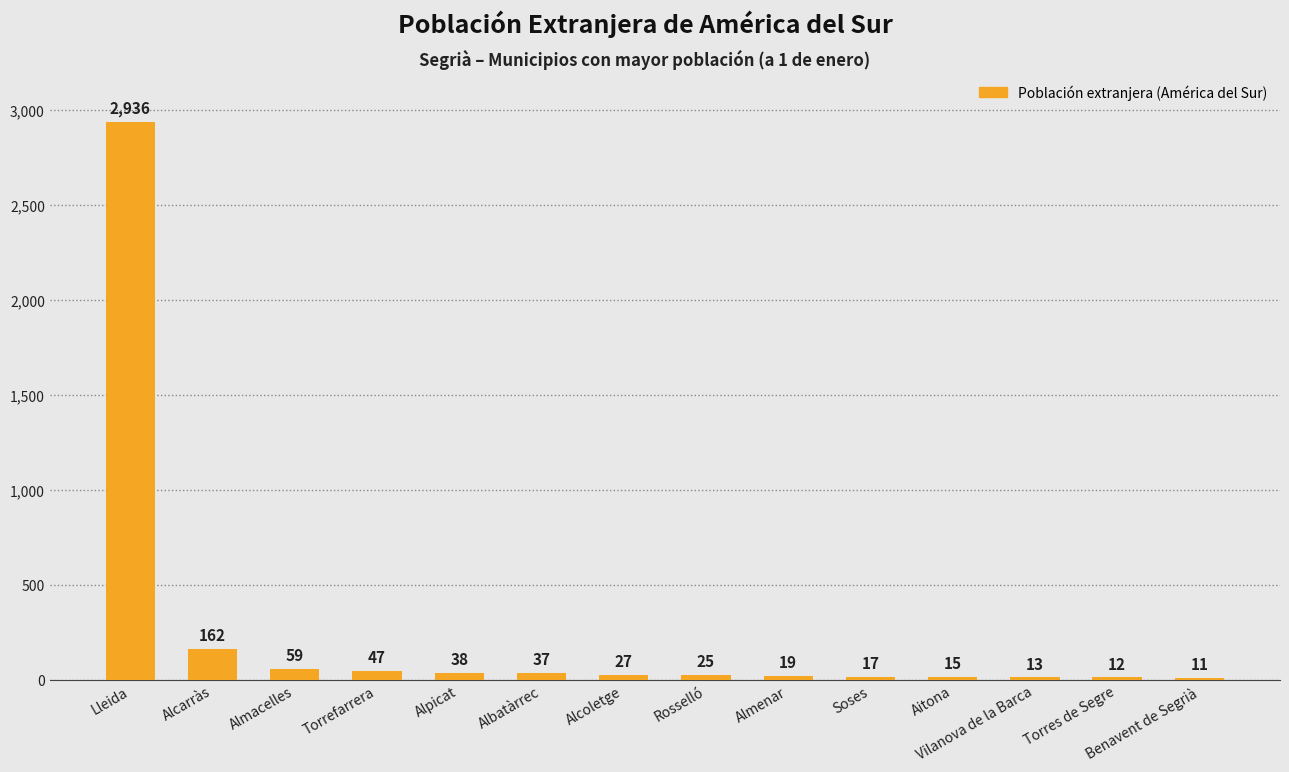

At which category does the chart reach its minimum across all series?

Benavent de Segrià